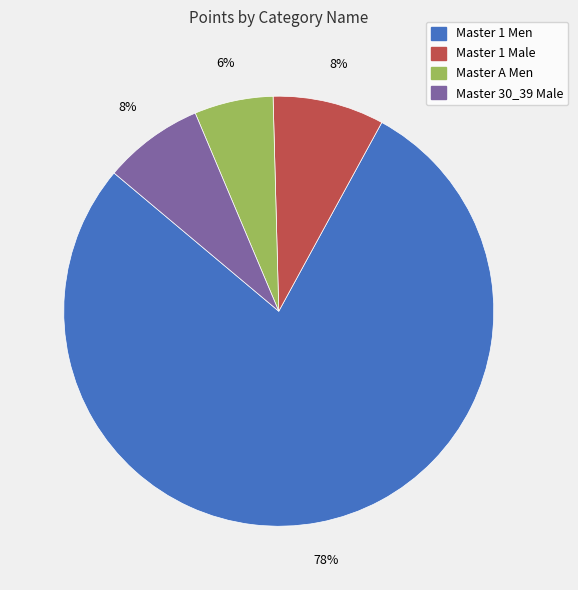

Between Master 1 Male and Master A Men, which is larger?

Master 1 Male